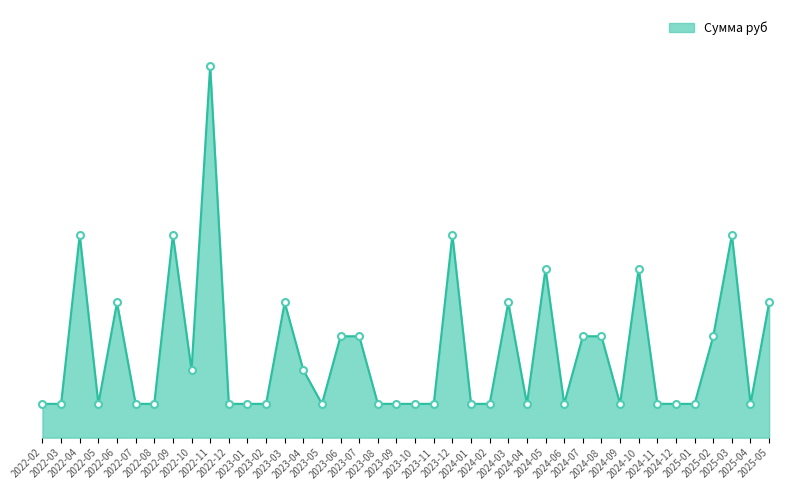

True or false: the data shows 1500 at 2024-07.

True